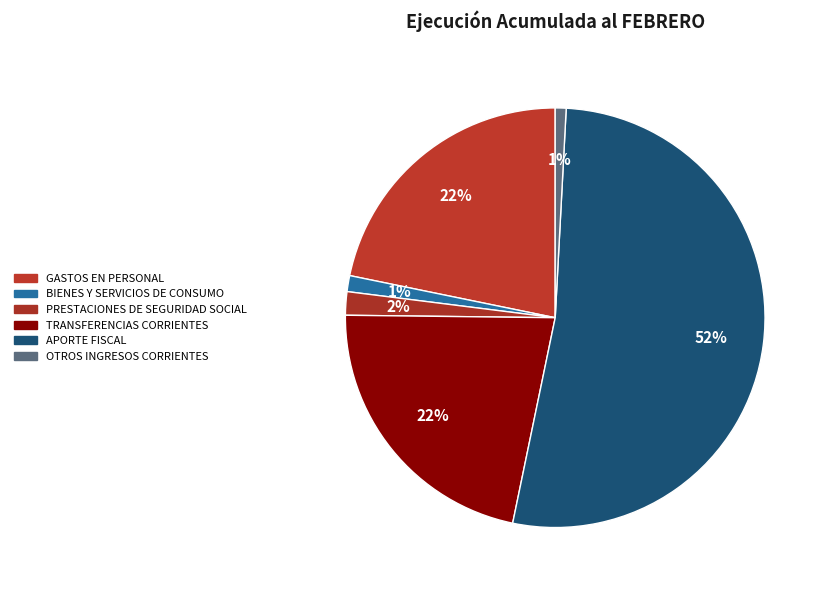

Does APORTE FISCAL represent more than half of the total?

Yes